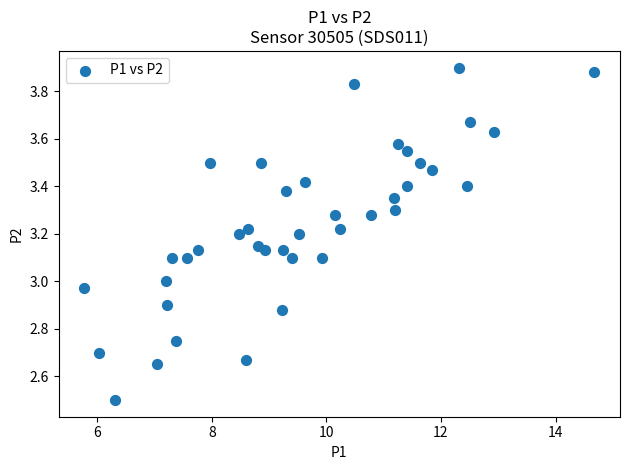

What is the range of Y values (max minus min)?

1.4